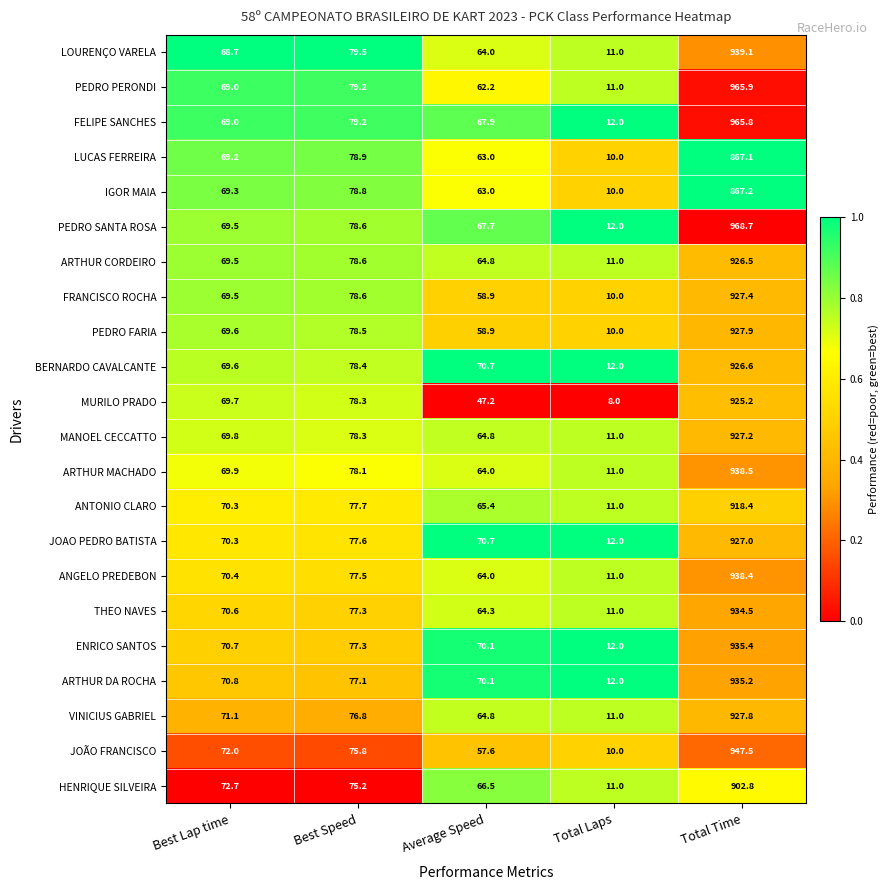

What is the highest value of the JOAO PEDRO BATISTA series?

927.0